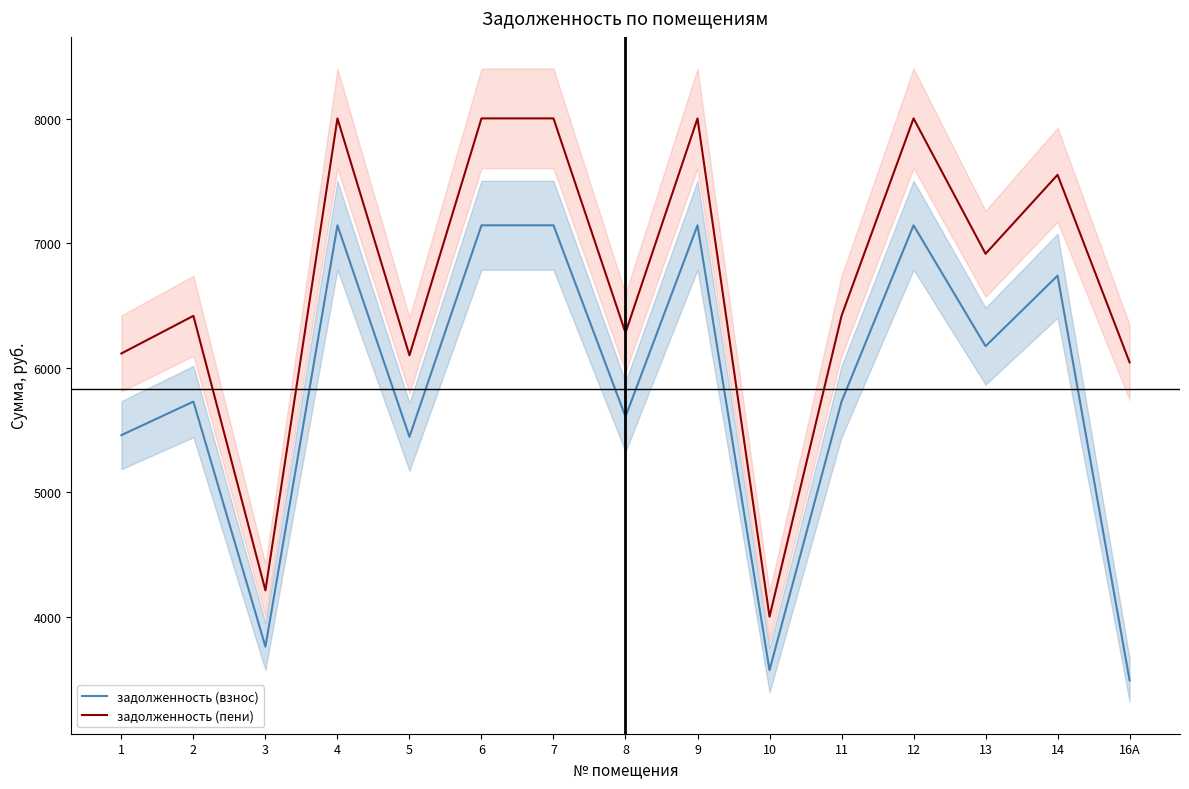

How many values in the задолженность (пени) series are below 6417?

6